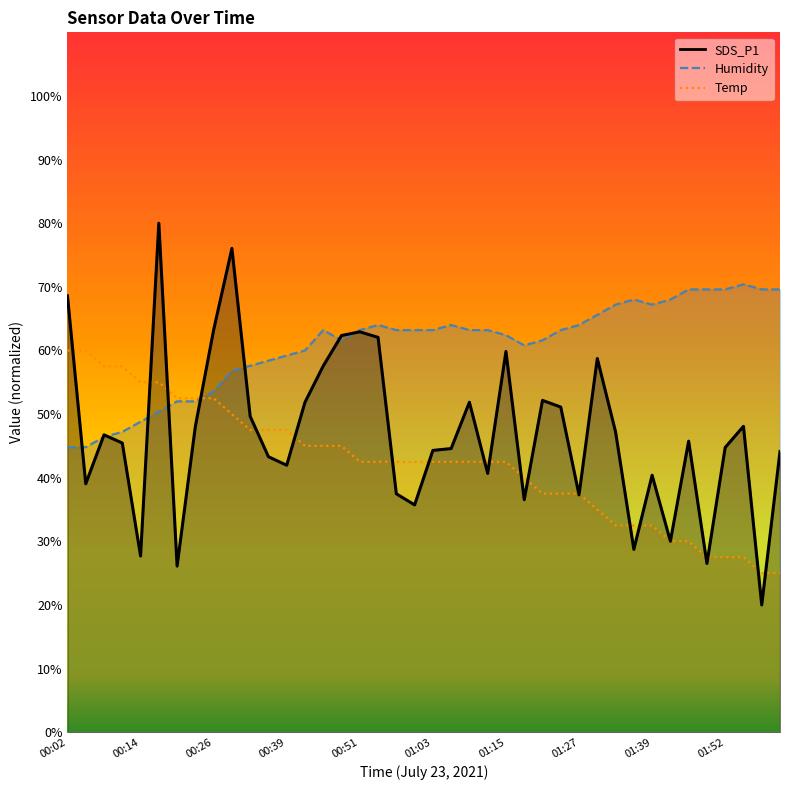

In SDS_P1, how many points are higher than both neighbors (excluding endpoints)?

11